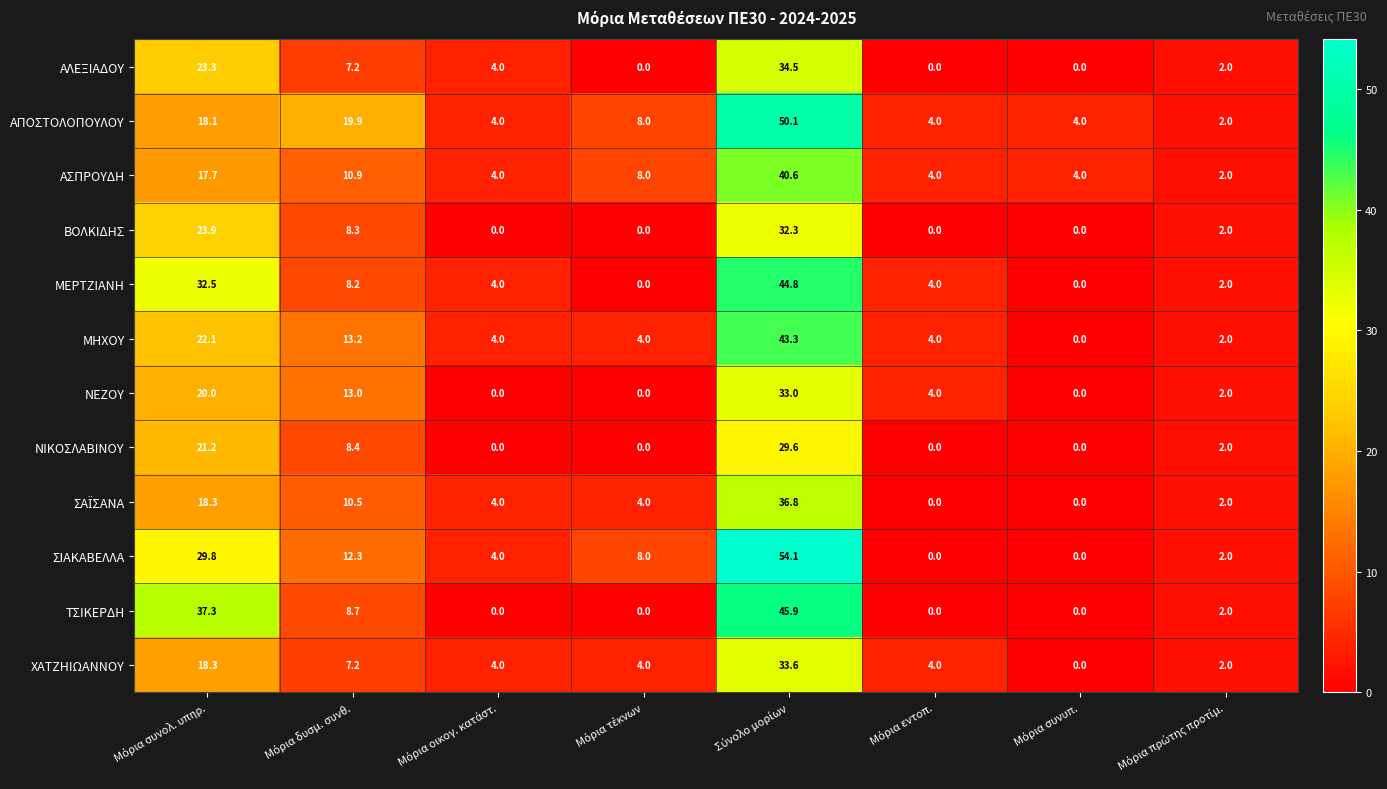

What is the sum of all ΑΣΠΡΟΥΔΗ values?

91.2